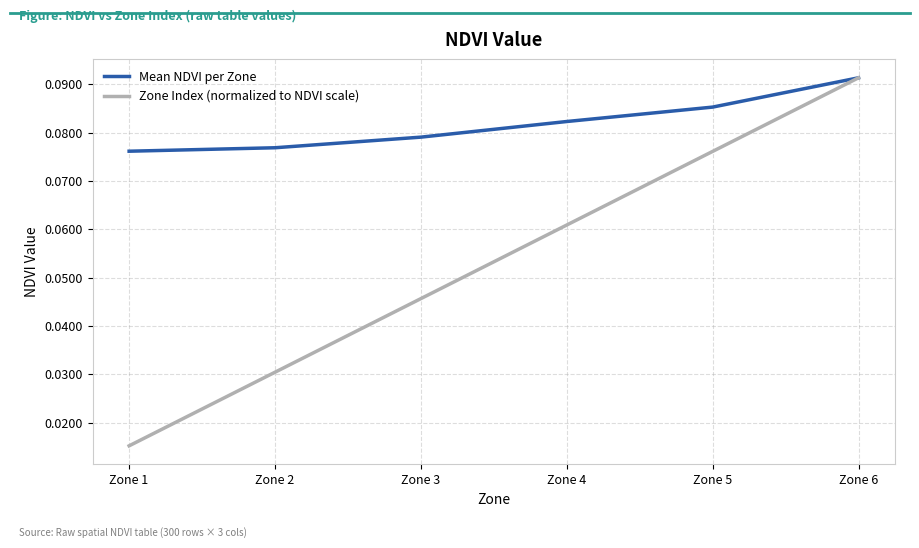

The value of Mean NDVI per Zone at Zone 1 is 0.0. True or false?

False